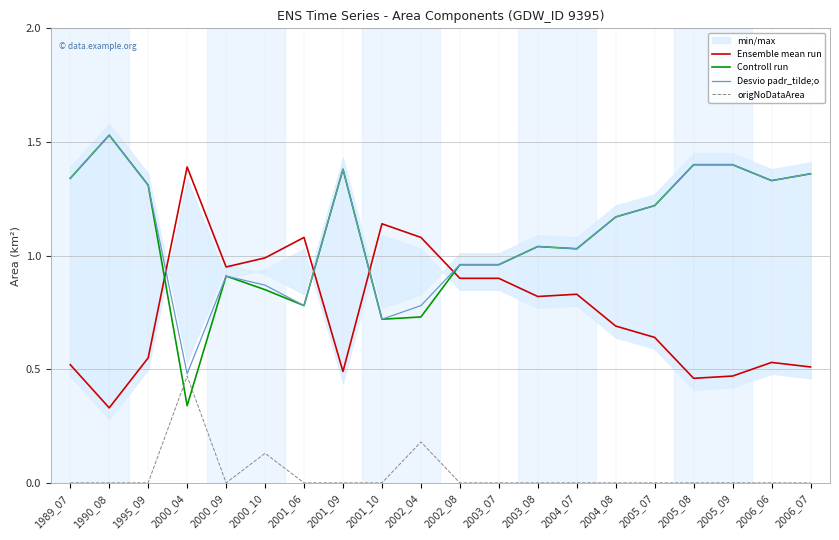

Where do Ensemble mean run and Desvio padr_tilde;o first cross each other?

1995_09 and 2000_04